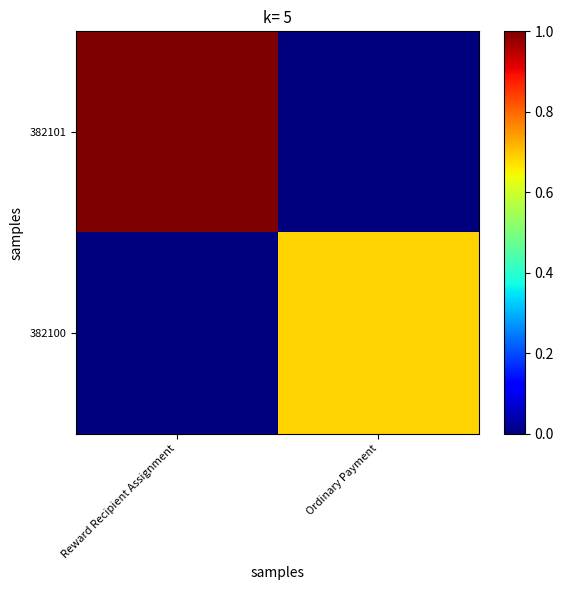

What is the difference between the highest and lowest values at Ordinary Payment?

0.7